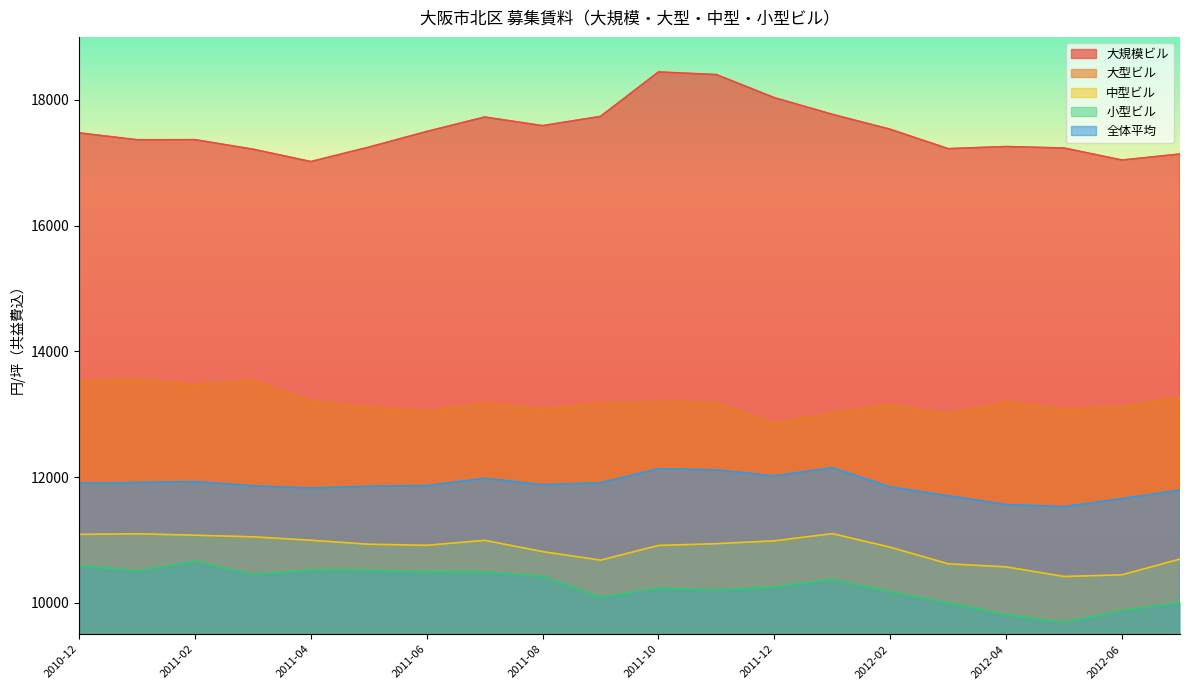

What value does the 全体平均 series have at 2011-07, to the nearest 10?

11980